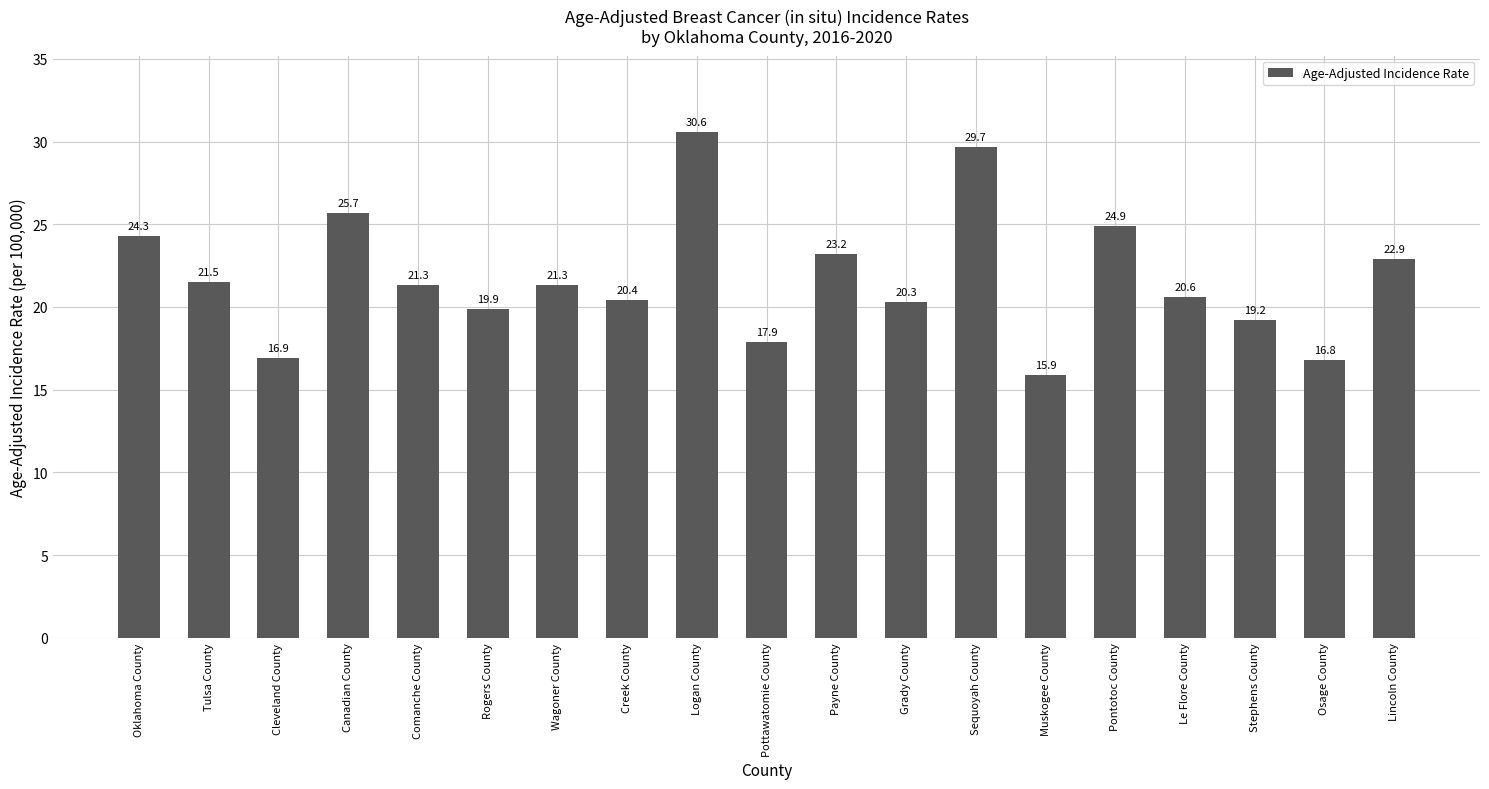

What is the smallest value displayed?

15.9